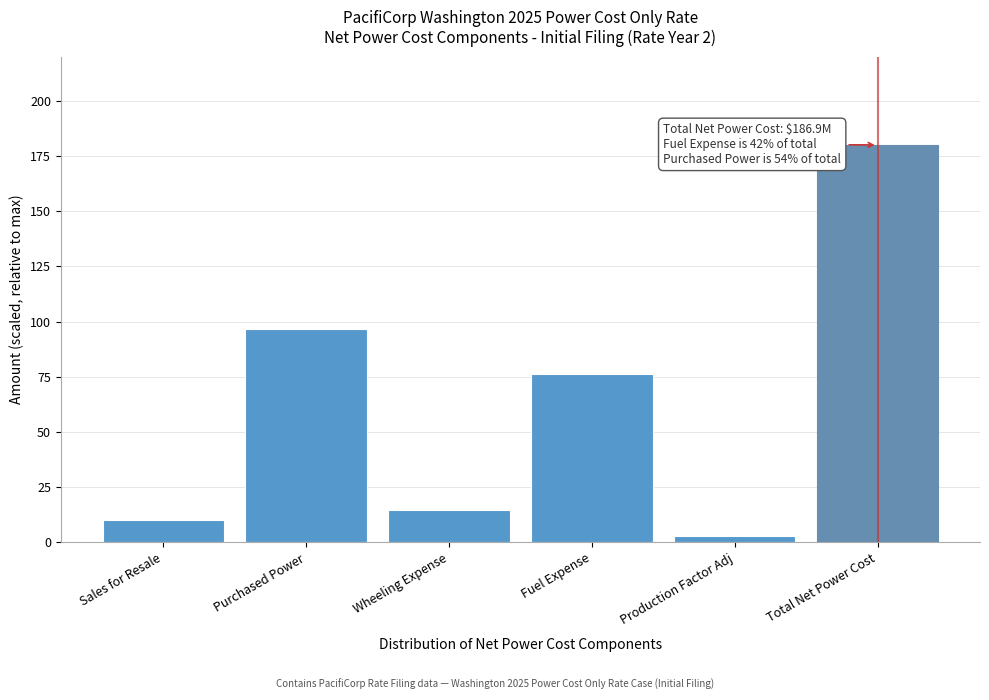

Reading left to right, extract all data points from this chart.

Sales for Resale=10.0	Purchased Power=96.5	Wheeling Expense=14.6	Fuel Expense=76.1	Production Factor Adj=2.7	Total Net Power Cost=180.0